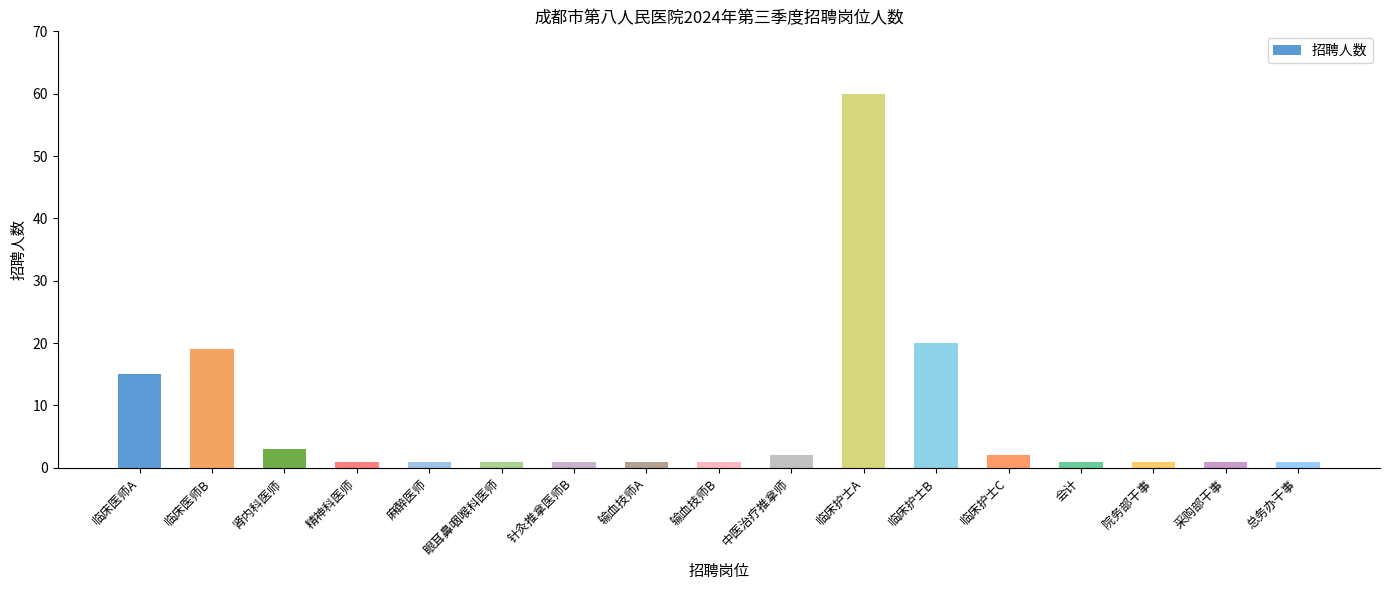

What is the label of the 7th bar from the right?

临床护士A